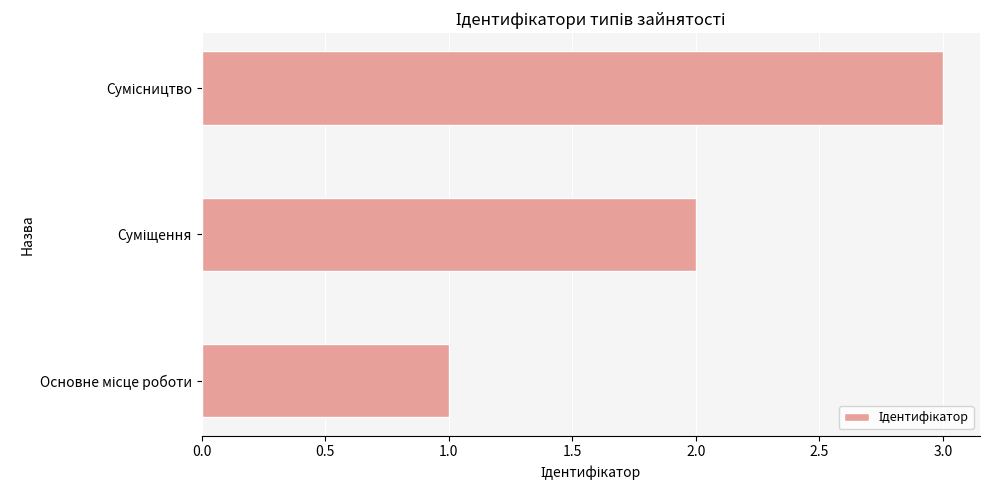

What is the greatest value displayed?

3